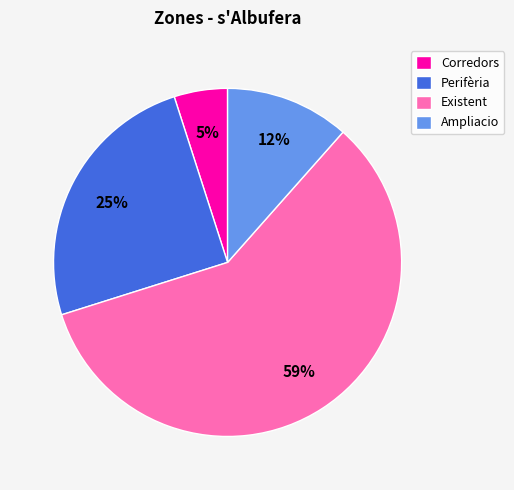

Is there a majority slice in this chart?

Yes